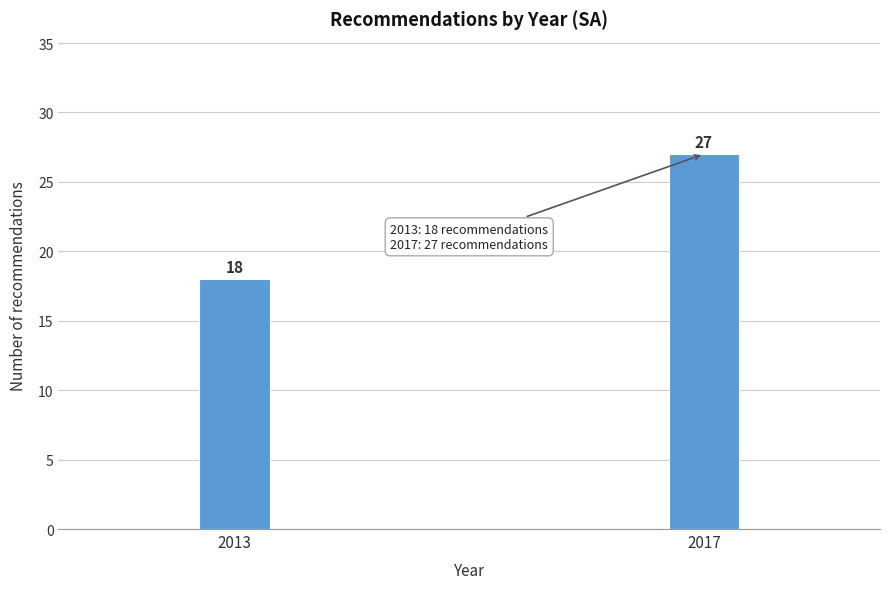

Reading left to right, list all the values displayed in this chart.

18	27